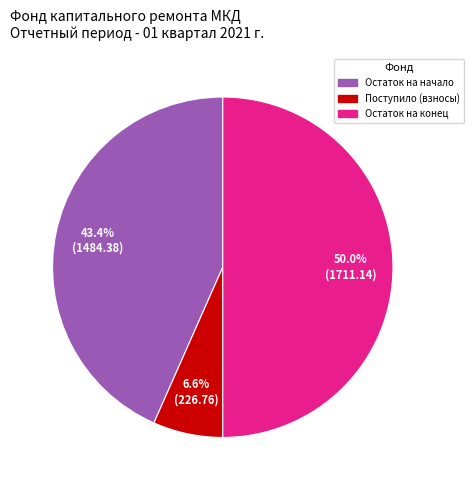

What percentage is NOT represented by Поступило (взносы)?

93.4%